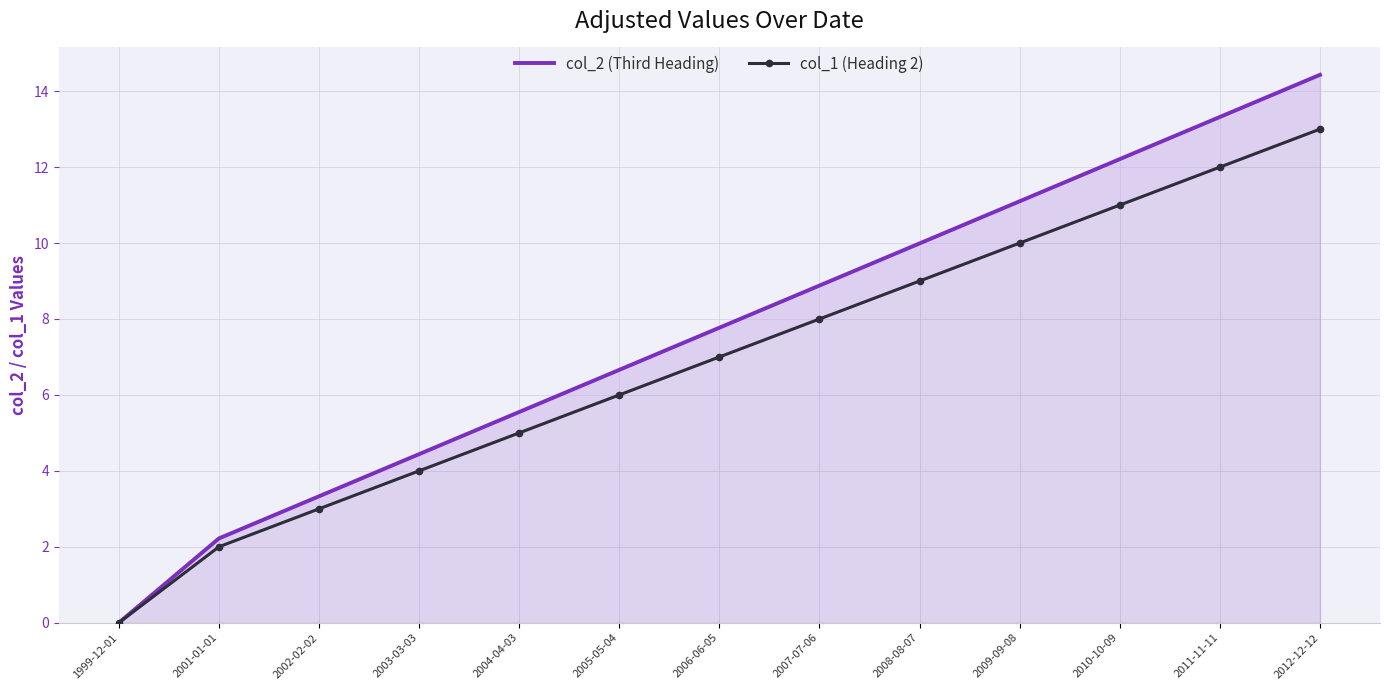

Reading left to right, transcribe all the data shown in this chart.

col_2 (Third Heading): 1999-12-01=0.0	2001-01-01=2.2	2002-02-02=3.3	2003-03-03=4.4	2004-04-03=5.6	2005-05-04=6.7	2006-06-05=7.8	2007-07-06=8.9	2008-08-07=10.0	2009-09-08=11.1	2010-10-09=12.2	2011-11-11=13.3	2012-12-12=14.4
col_1 (Heading 2): 1999-12-01=0.0	2001-01-01=2.0	2002-02-02=3.0	2003-03-03=4.0	2004-04-03=5.0	2005-05-04=6.0	2006-06-05=7.0	2007-07-06=8.0	2008-08-07=9.0	2009-09-08=10.0	2010-10-09=11.0	2011-11-11=12.0	2012-12-12=13.0